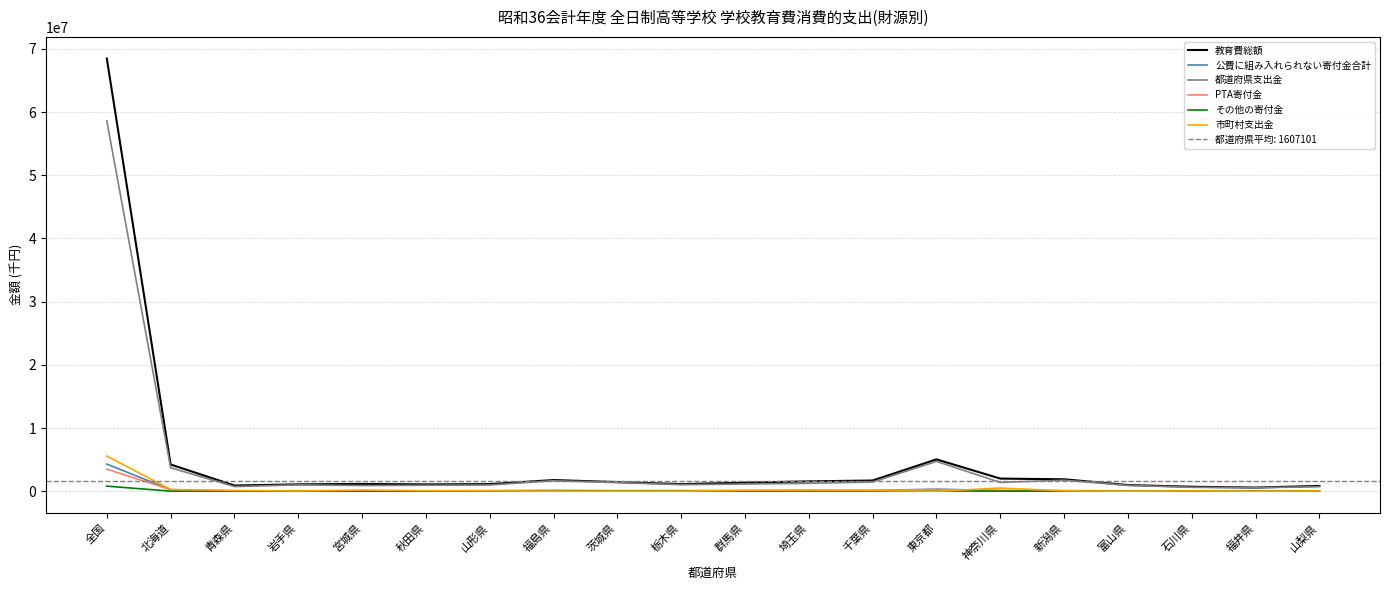

True or false: PTA寄付金 and 教育費総額 cross at least once.

False